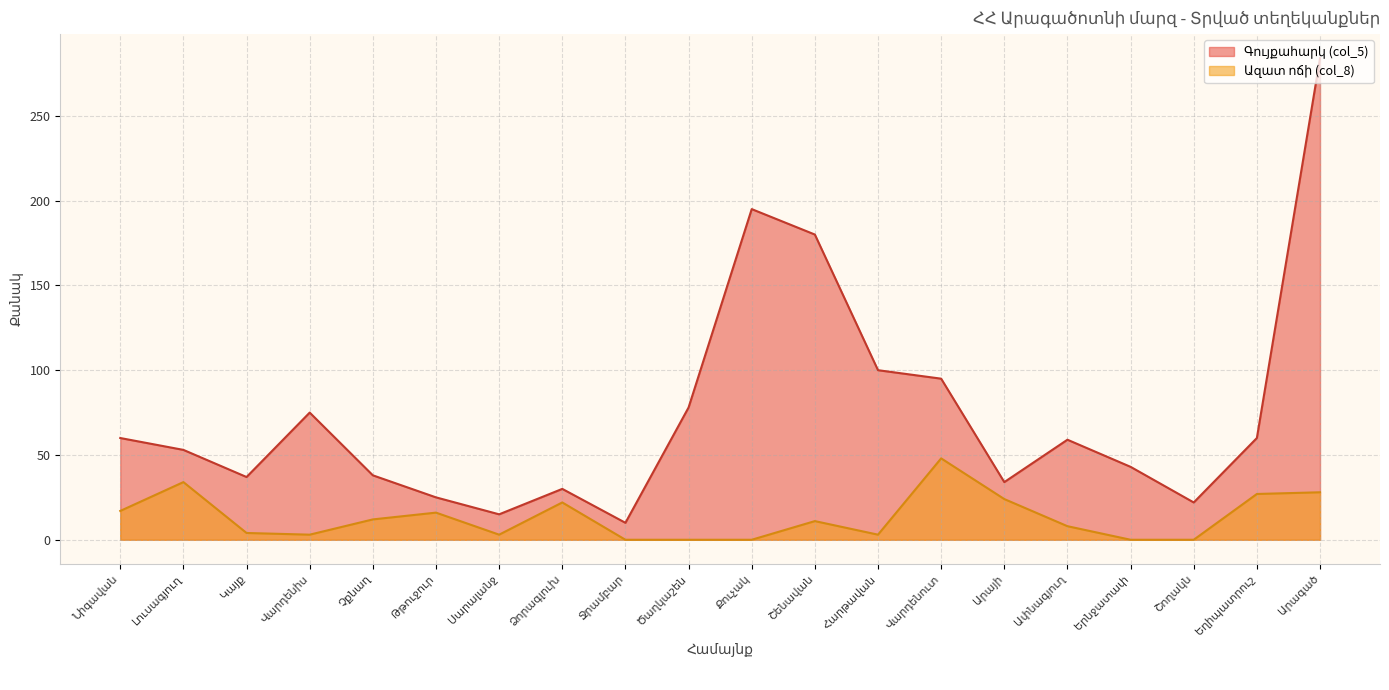

List the series in order of their peak value, highest first.

Գույքահարկ (col_5), Ազատ ոճի (col_8)